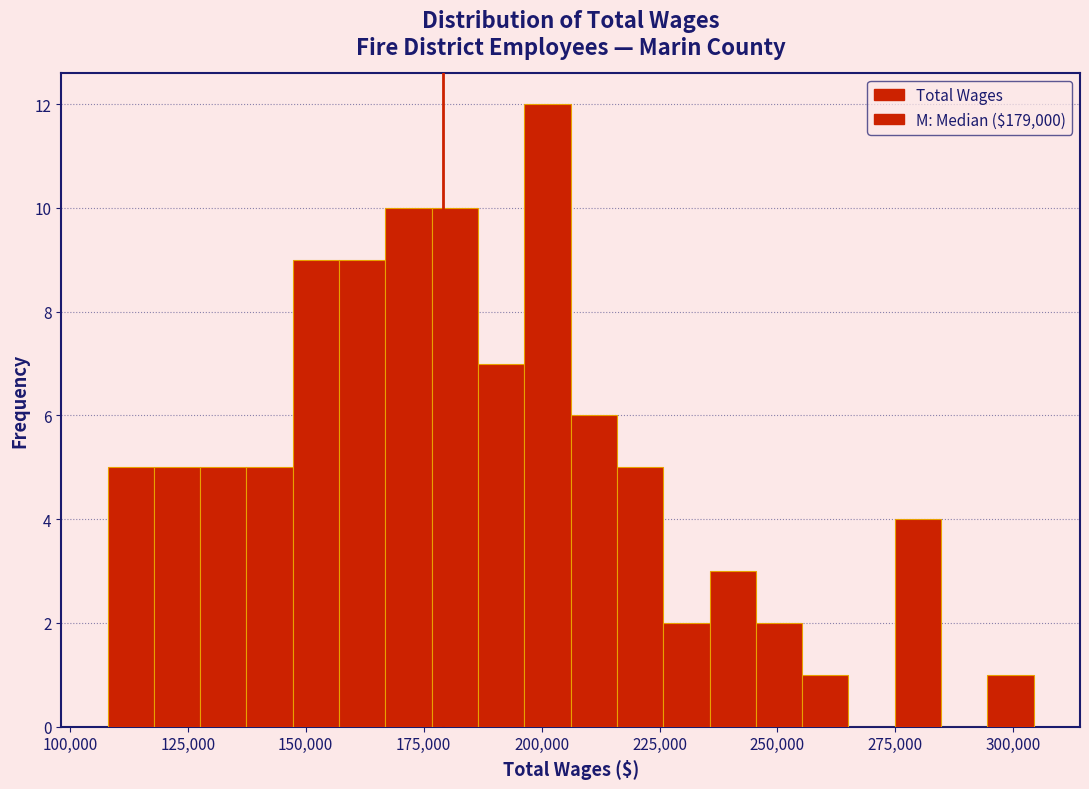

Read against the x-axis, roughly where is the centre of the tallest bar?

200000